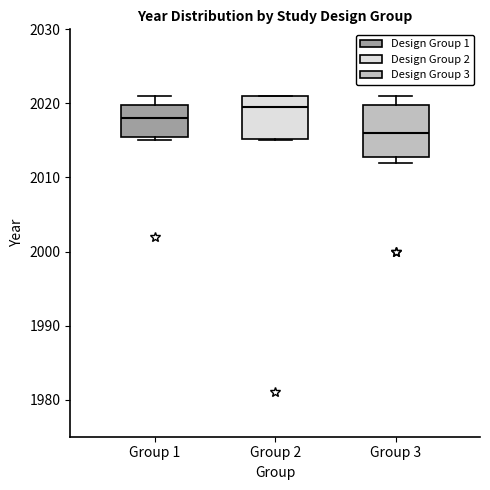

Where is the upper edge of the box for Group 1 on the y-axis? The values are not printed on the chart, so give them approximately, as read against the axis.

2020